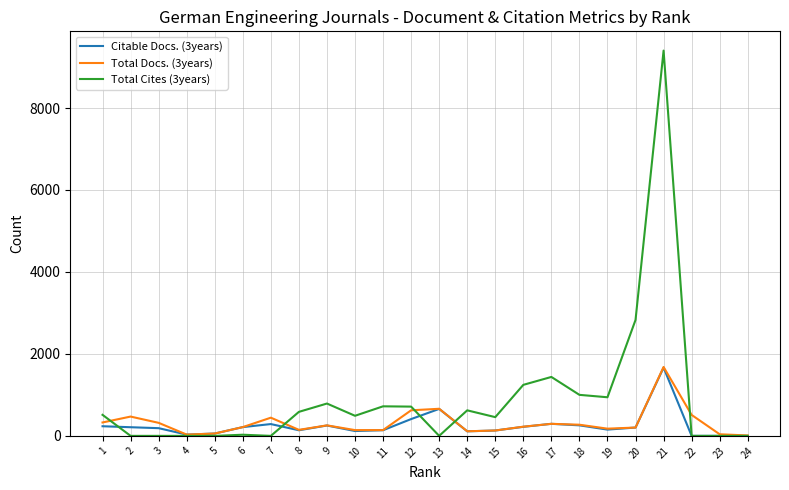

The value of Total Cites (3years) at 8 is 586. True or false?

True